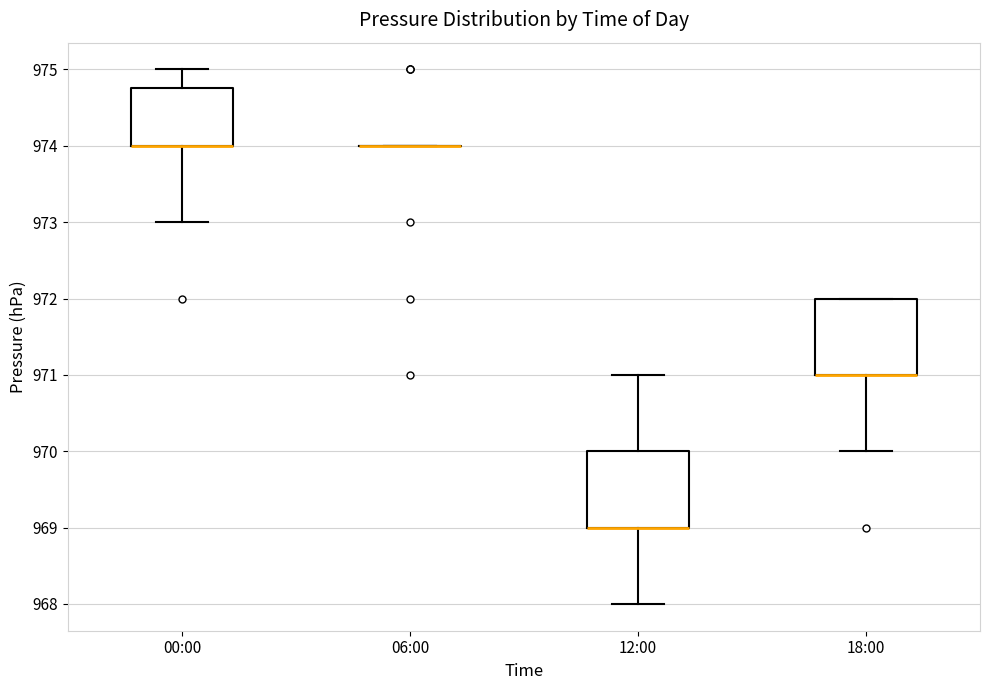

Reading left to right, transcribe this box plot: for each box, give where its median line is, the range the box spans, and where its two whiskers end, as read against the y-axis. The values are not printed on the chart, so give them approximately, as read against the axis.

00:00: median 974.0 (drawn on the box's lower edge), box 974.0 to 974.8, whiskers 973.0 to 975.0
06:00: box collapsed to a line at 974.0, whiskers 974.0 to 974.0
12:00: median 969.0 (drawn on the box's lower edge), box 969.0 to 970.0, whiskers 968.0 to 971.0
18:00: median 971.0 (drawn on the box's lower edge), box 971.0 to 972.0, whiskers 970.0 to 972.0